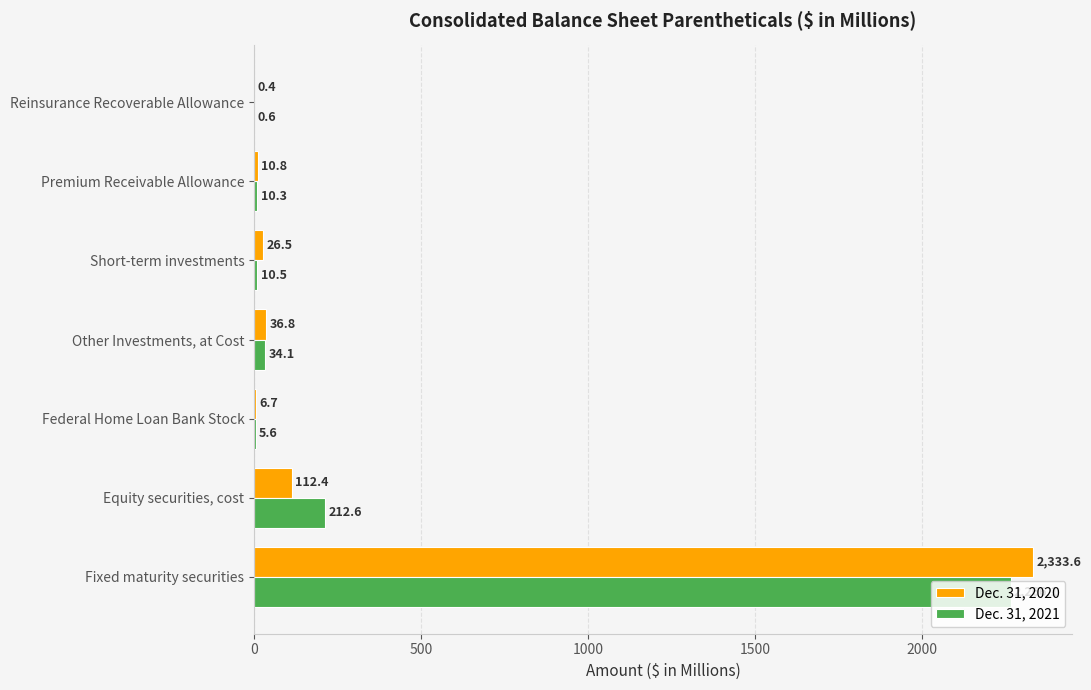

Which series changed the most between Other Investments, at Cost and Premium Receivable Allowance?

Dec. 31, 2020